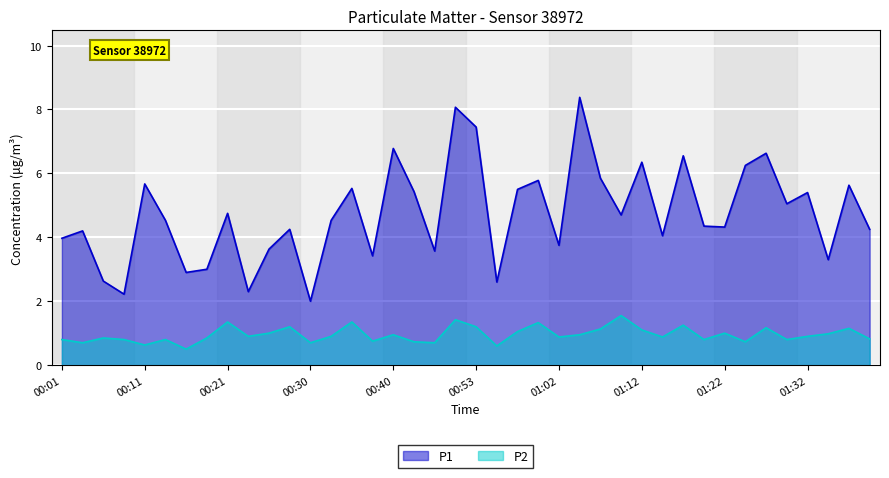

At which label does P1 reach its minimum?

00:30